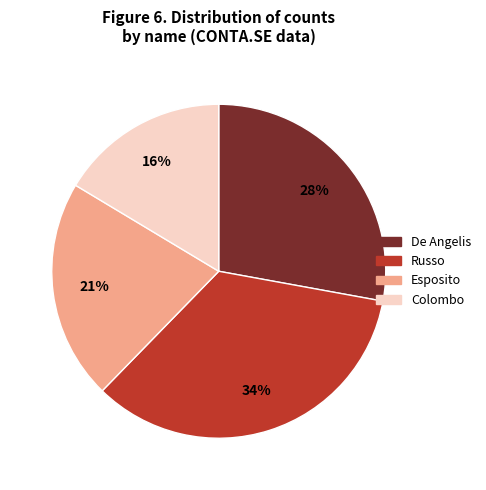

Count the number of slices in the pie.

4